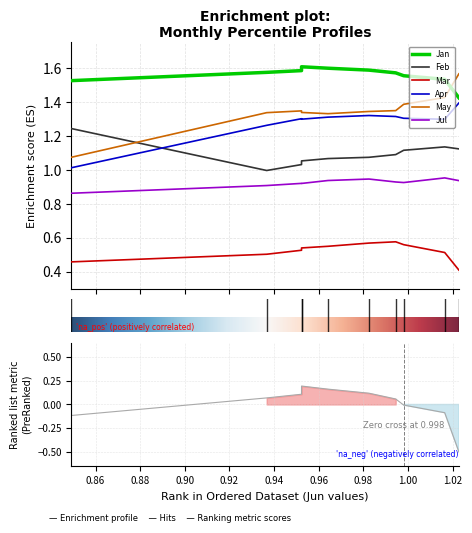

In May, how many points are lower than both neighbors (excluding endpoints)?

1